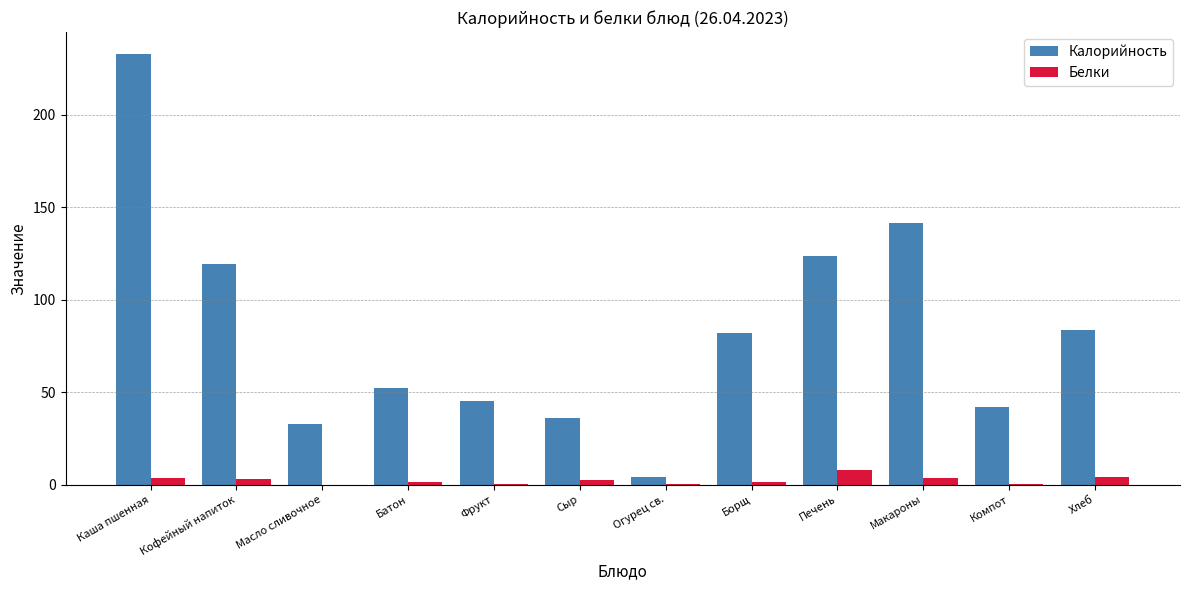

How many groups of bars are there?

12